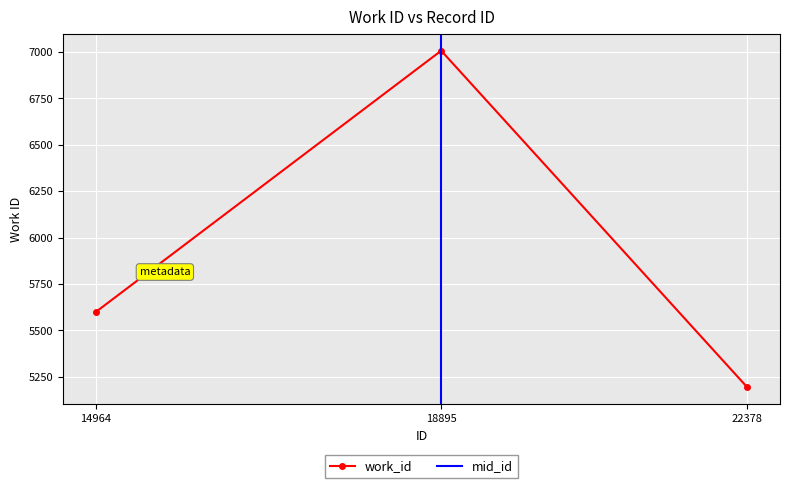

What is the average value?

5932